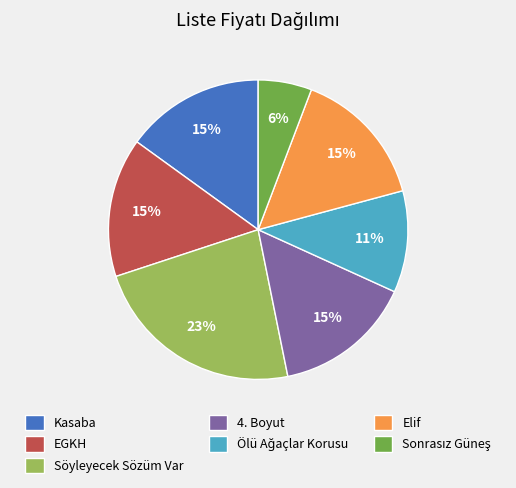

What is the largest slice in the pie chart?

Söyleyecek Sözüm Var